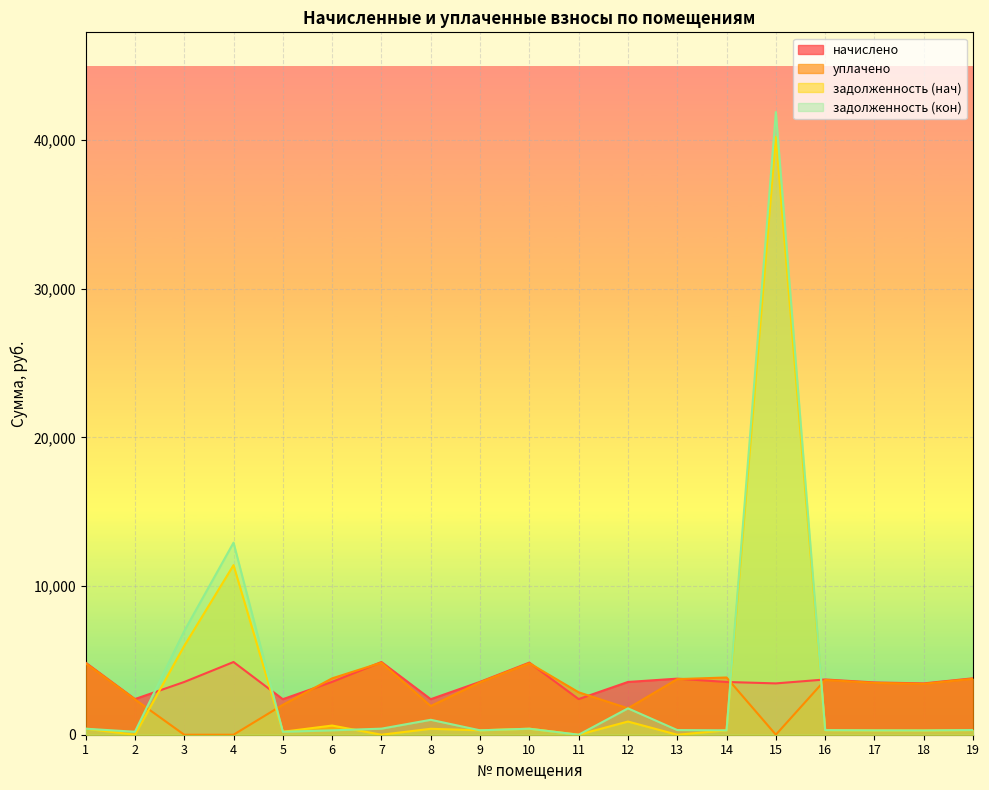

How many lines are shown in the chart?

4